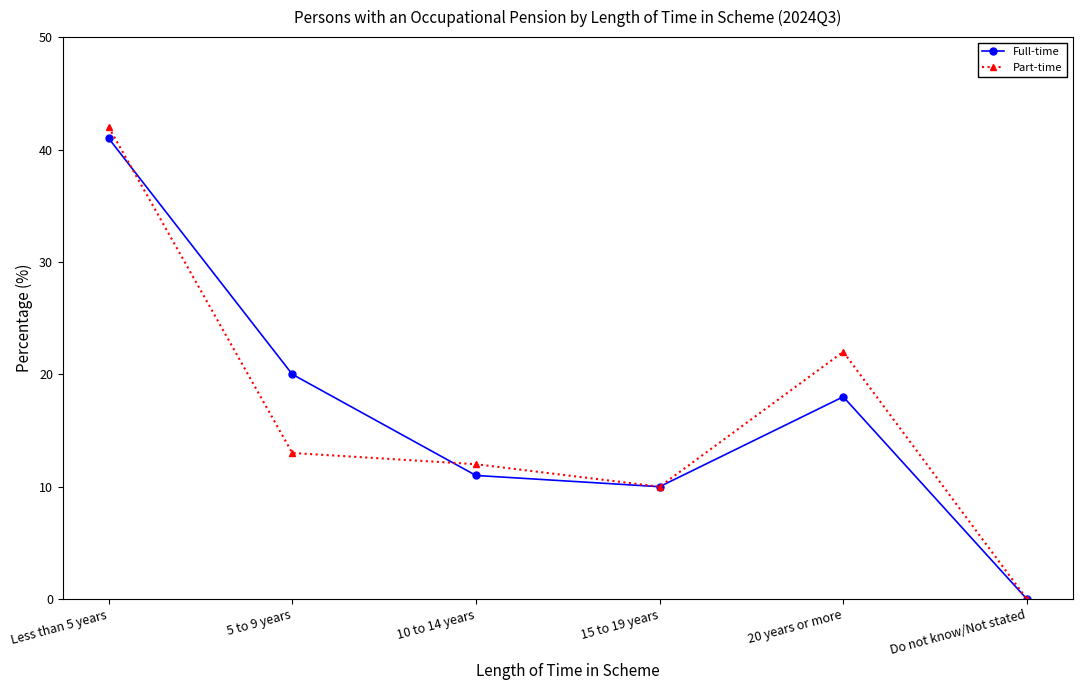

What is the average value of the Full-time series?

17